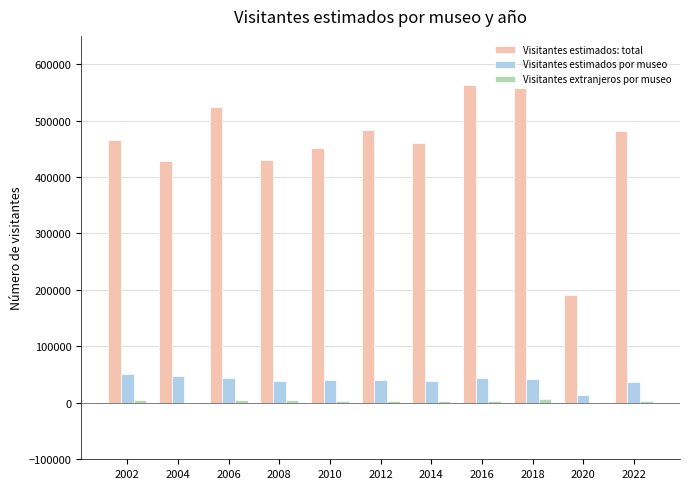

Which series has the largest total across all categories?

Visitantes estimados: total